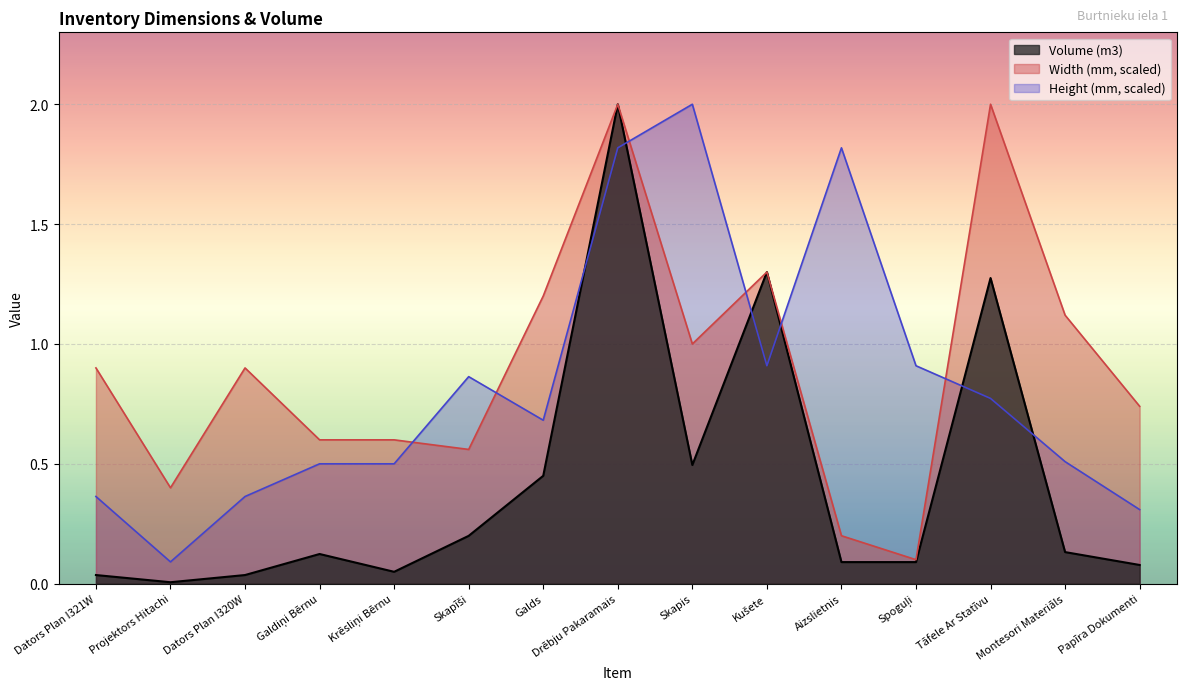

The Height (mm) series shows 0.5 at Skapīši. True or false?

False